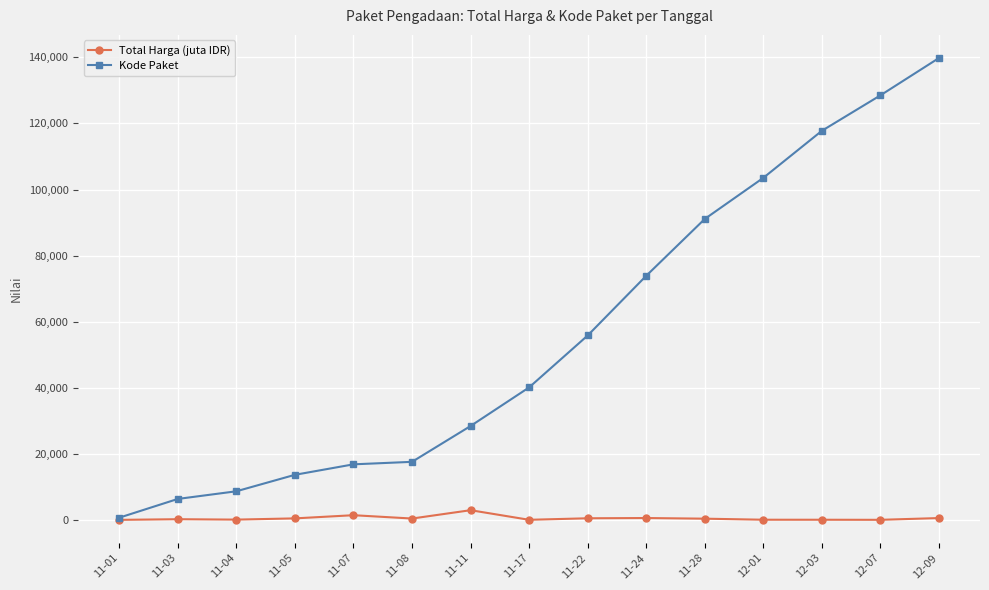

Rank the series by their maximum value, from lowest to highest.

Total Harga (juta IDR), Kode Paket